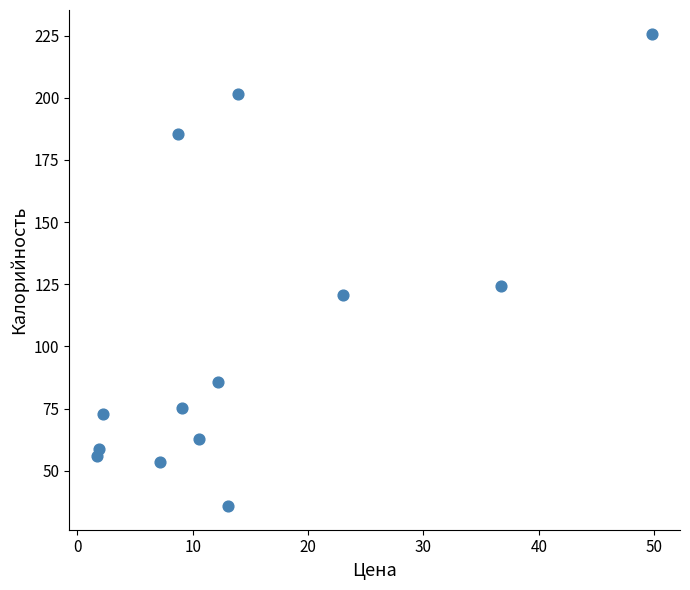

What Y value in the scatter plot is closest to 130?

124.2